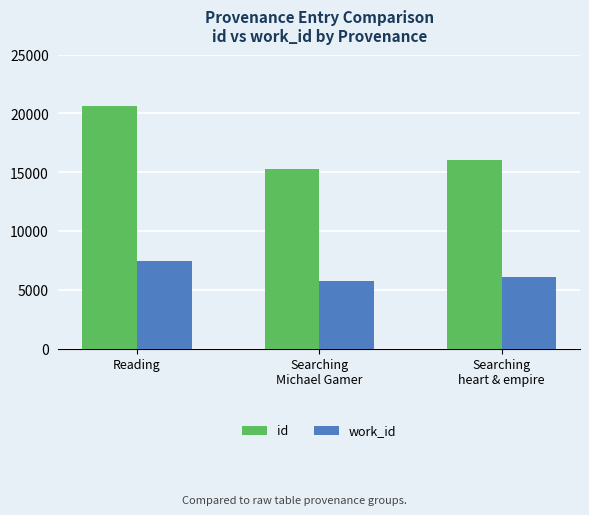

What is the value of the id bar at the 1st from the left?

20617